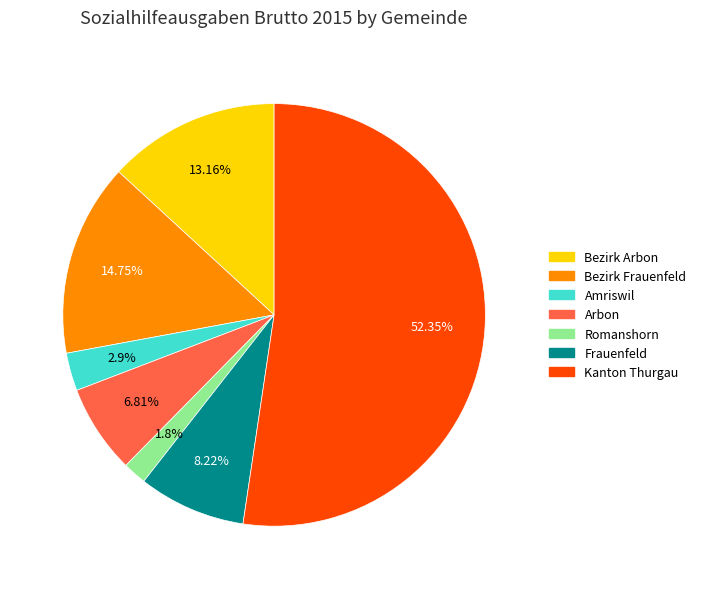

What is the total percentage of Arbon and Bezirk Frauenfeld?

21.6%